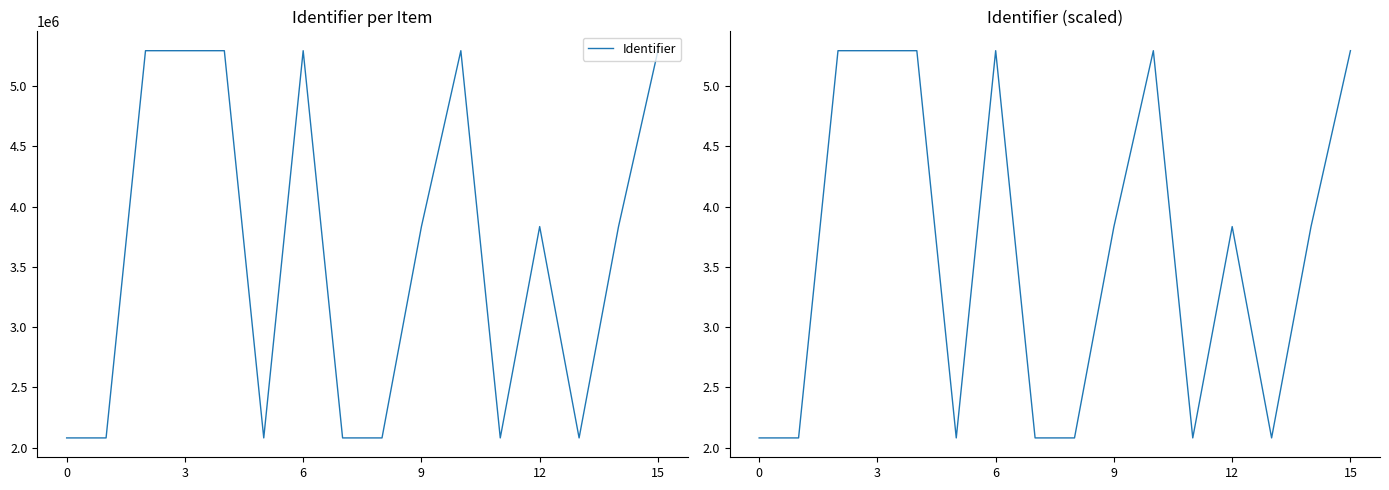

Reading right to left, extract all data points from this chart.

Identifier: 5294809.0	3834705.0	2080500.0	3834706.0	2080506.0	5294807.0	3834707.0	2080501.0	2080498.0	5294803.0	2080496.0	5294800.0	5294799.0	5294797.0	2080489.0	2080488.0
Identifier (millions): 5.3	3.8	2.1	3.8	2.1	5.3	3.8	2.1	2.1	5.3	2.1	5.3	5.3	5.3	2.1	2.1